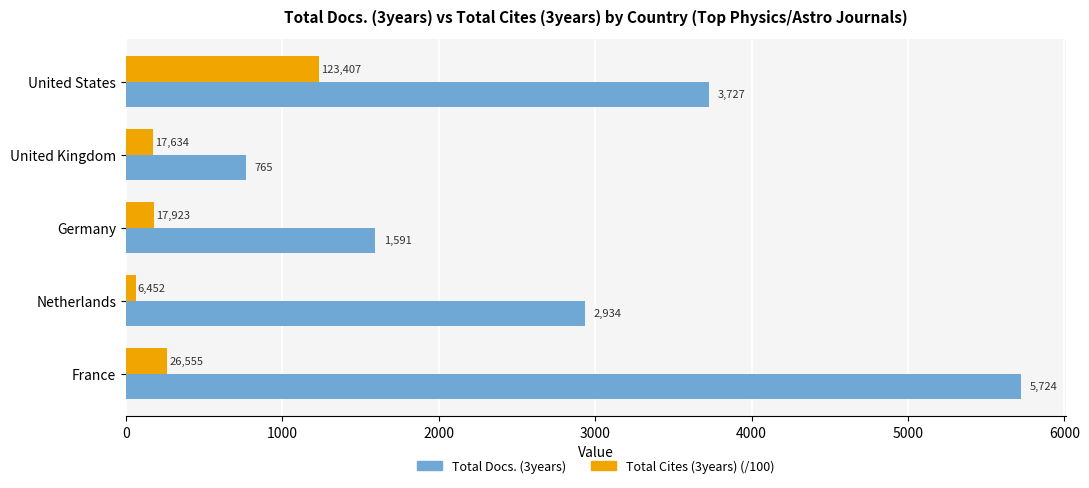

The value of Total Docs. (3years) at United Kingdom is 765.0. True or false?

True